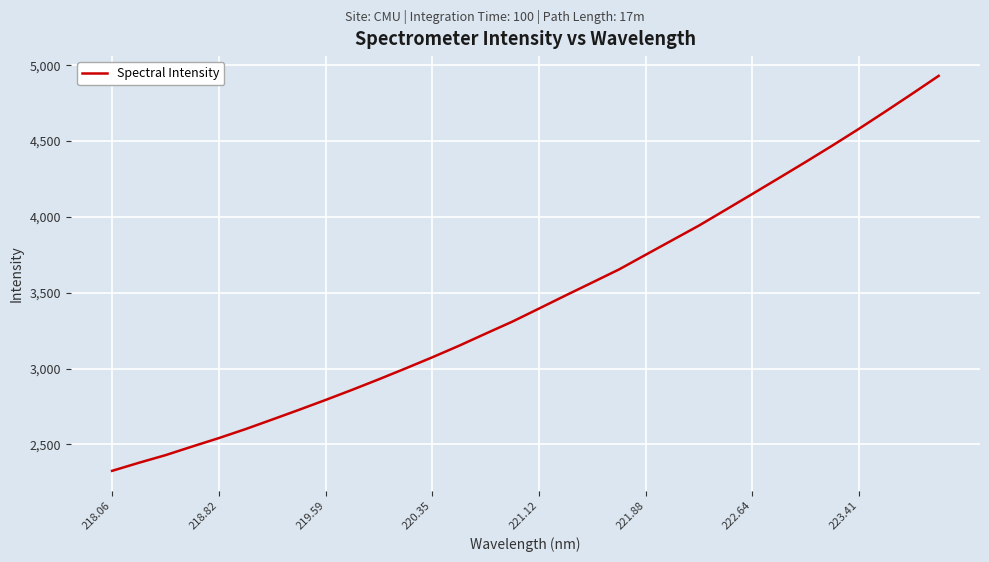

How many values are below 3395?

16